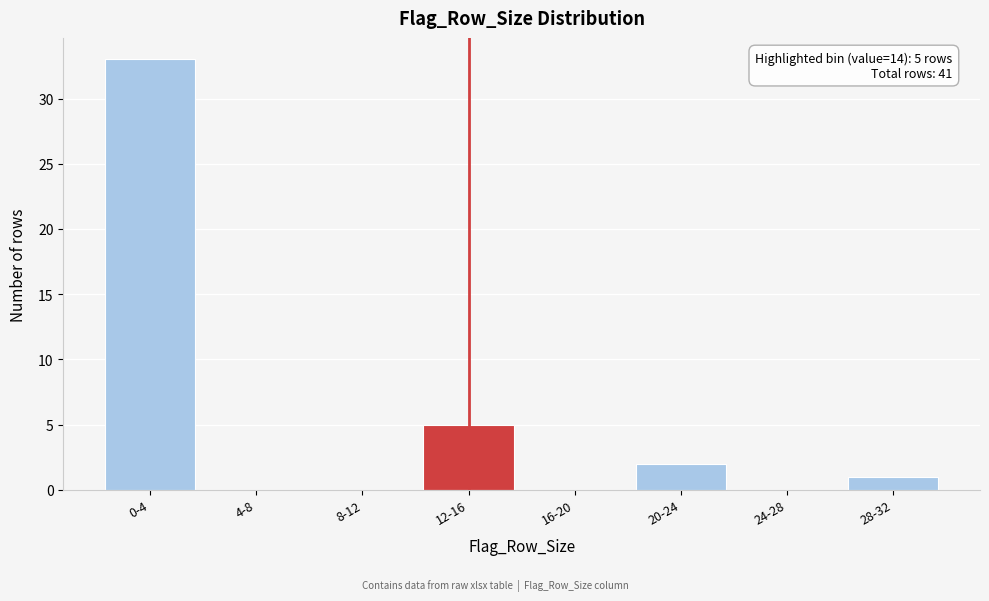

Reading left to right, what are all the values shown in this chart?

0-4=33	4-8=0	8-12=0	12-16=5	16-20=0	20-24=2	24-28=0	28-32=1